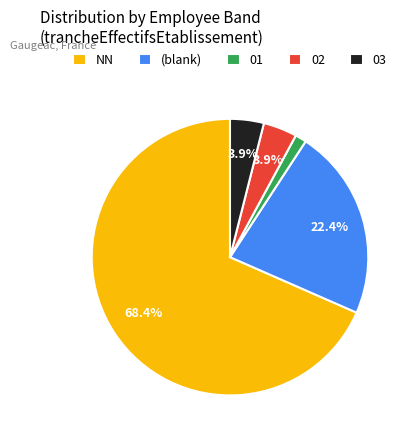

To the nearest percent, what is the combined percentage of 01 and 02?

5%